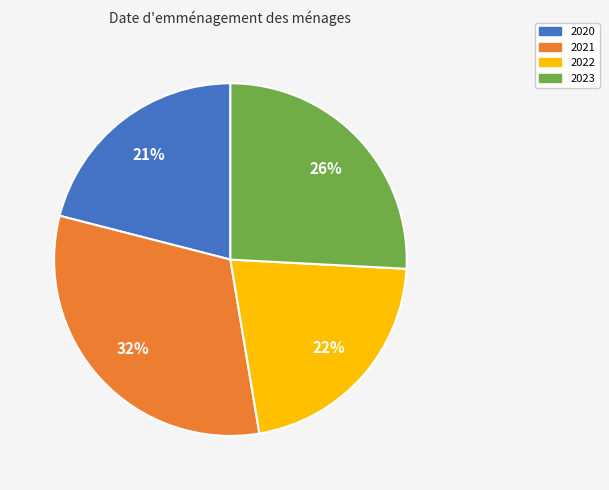

True or false: 2021 accounts for 32% of the total.

True